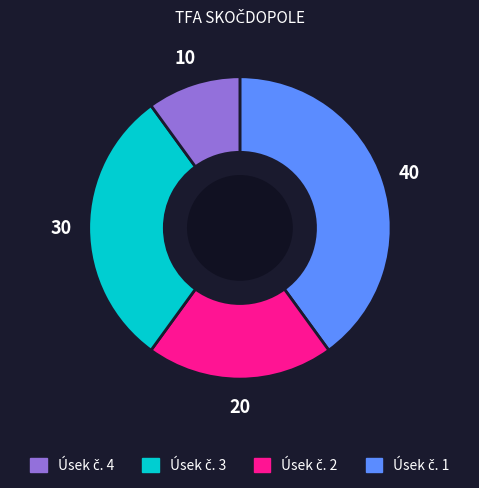

Is there a majority slice in this chart?

No